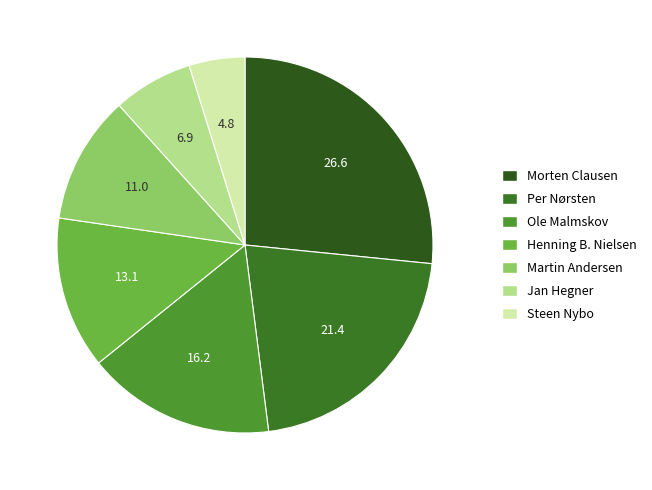

Which slice is the smallest?

Steen Nybo